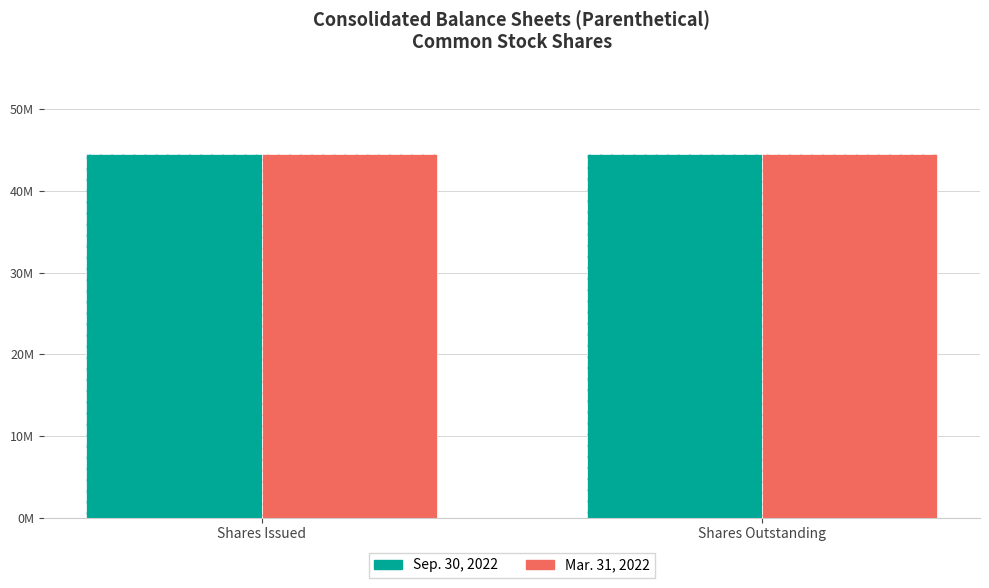

The Sep. 30, 2022 series shows 44597000 at Shares Outstanding. True or false?

True